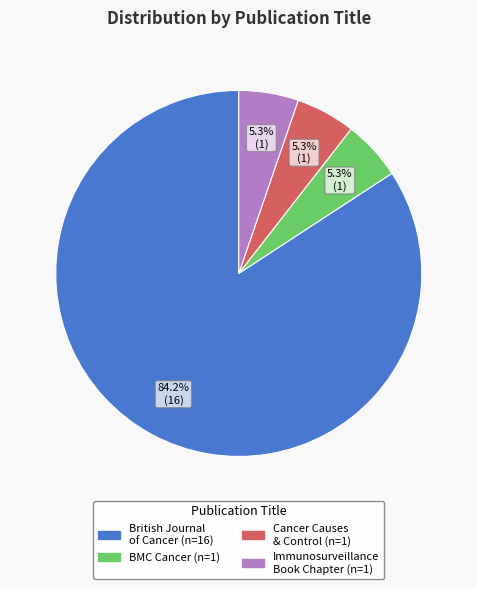

Does any single category account for the majority?

Yes